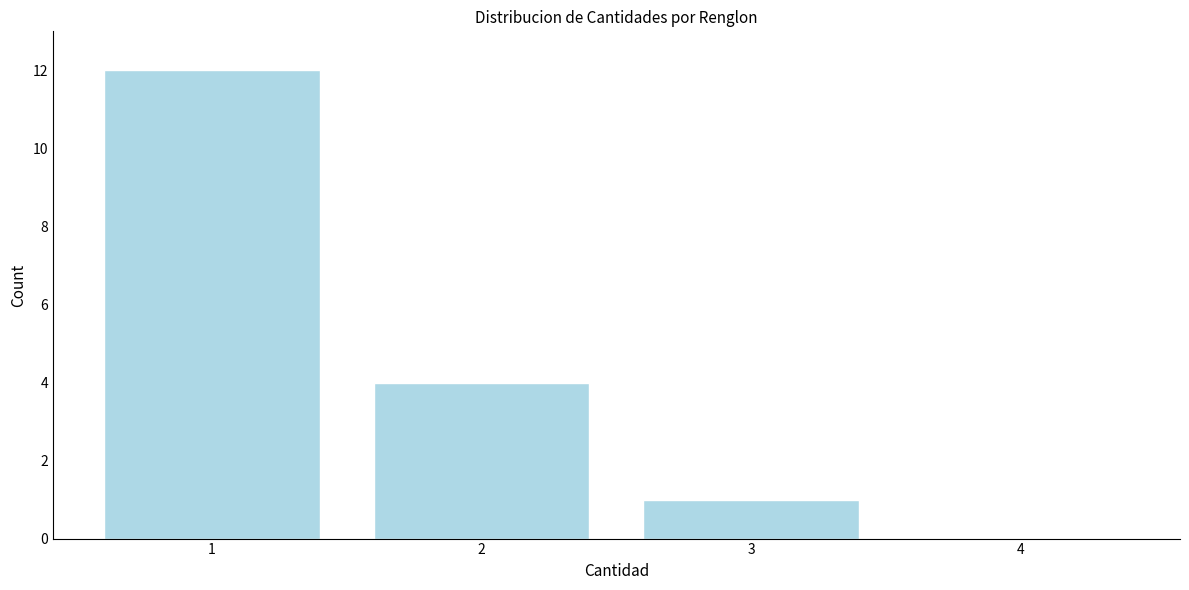

Reading left to right, transcribe this chart: for each bar, give the range it covers on the x-axis and its height. The values are not printed on the chart, so give them approximately, as read against the axis.

0.5 to 1.5: 12
1.5 to 2.5: 4
2.5 to 3.5: 1
3.5 to 4.5: 0